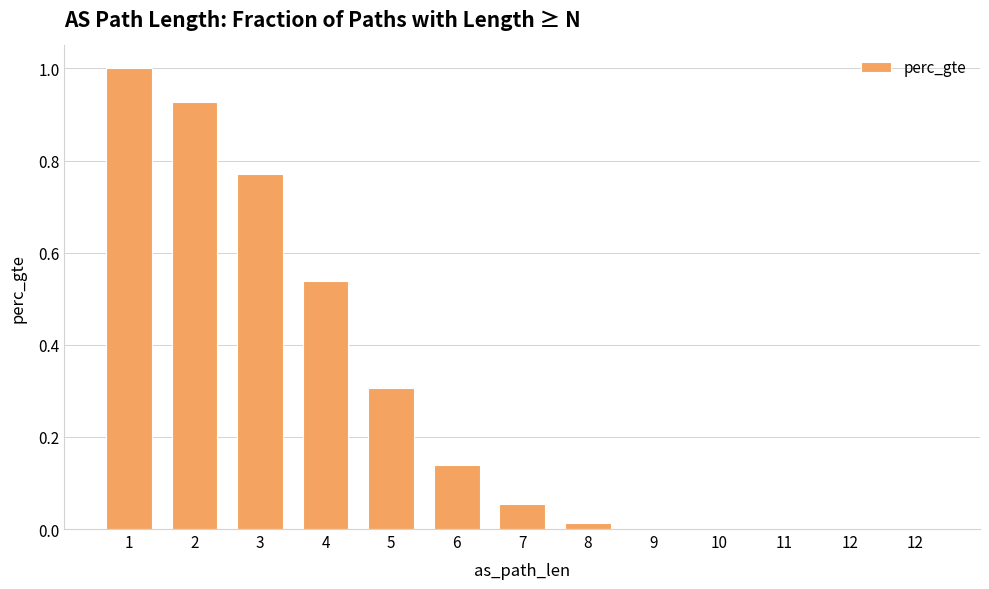

Are the bars horizontal?

No